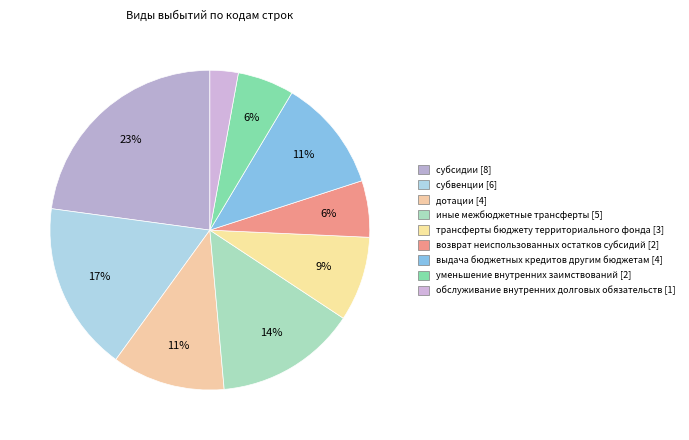

To the nearest percent, what percentage of the pie is иные межбюджетные трансферты?

14%